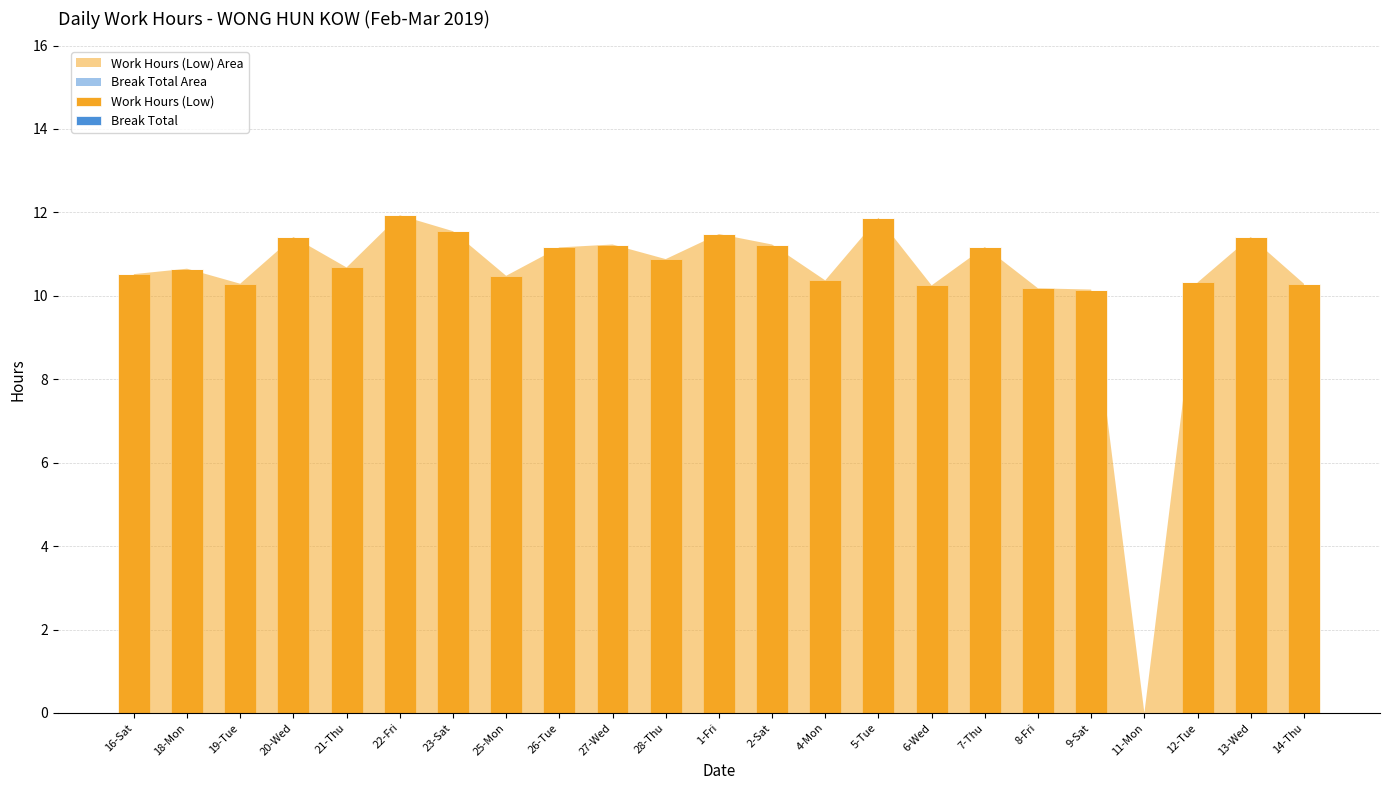

The chart shows a value of 7.3 at 7-Thu. True or false?

False